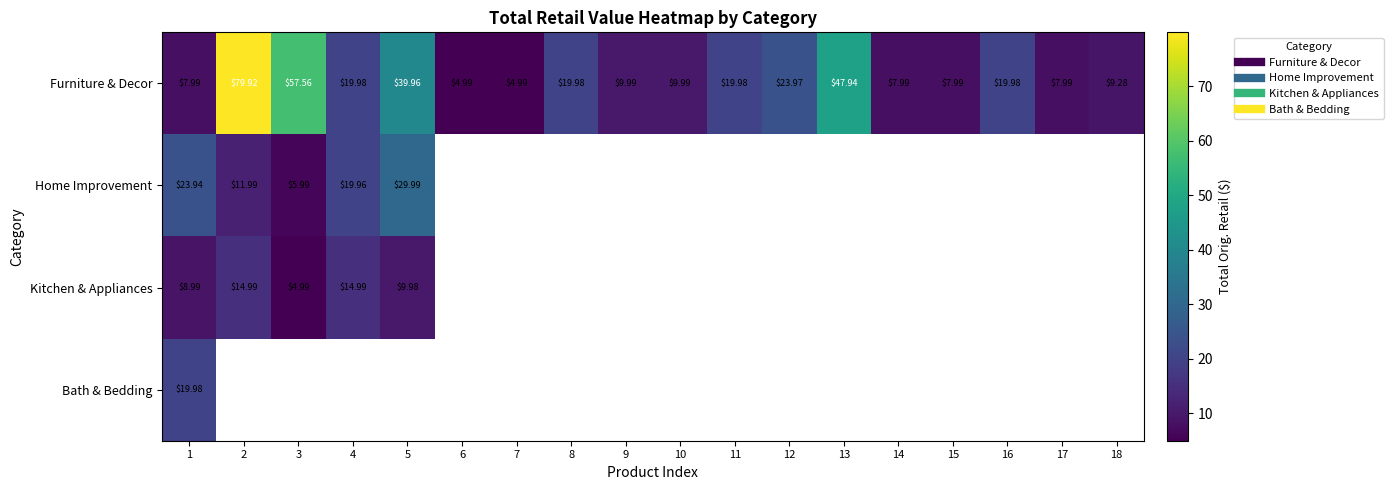

Which category has the lowest value across all series?

6